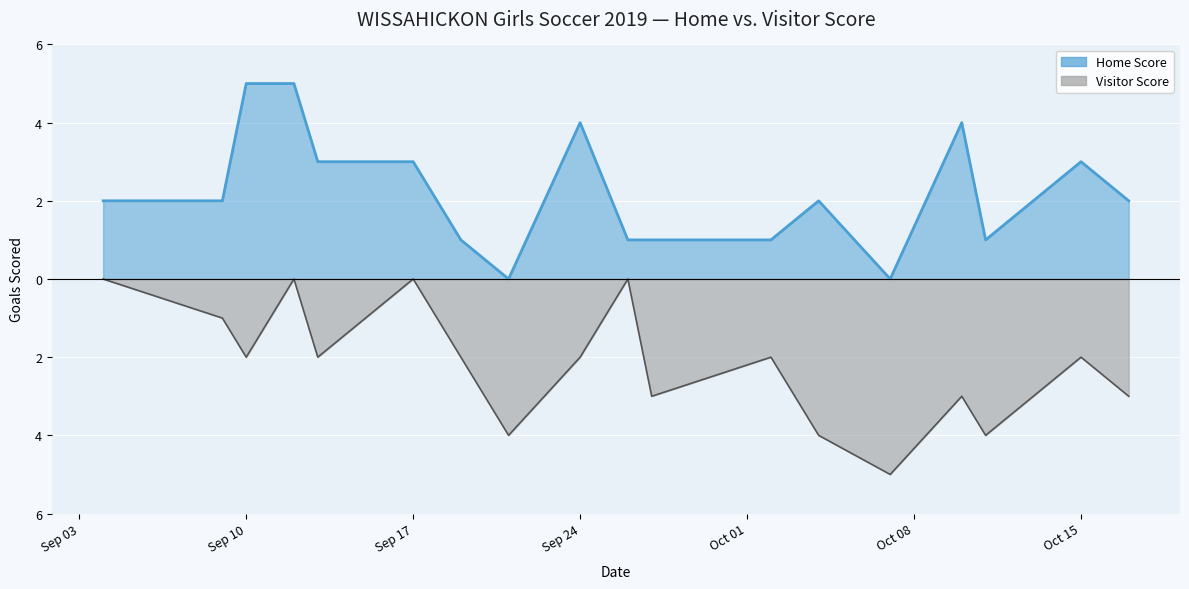

What is the minimum value for Visitor Score?

-5